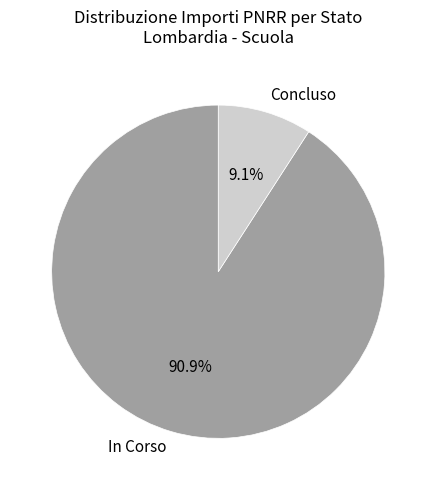

Rank the categories by value from highest to lowest.

In Corso, Concluso